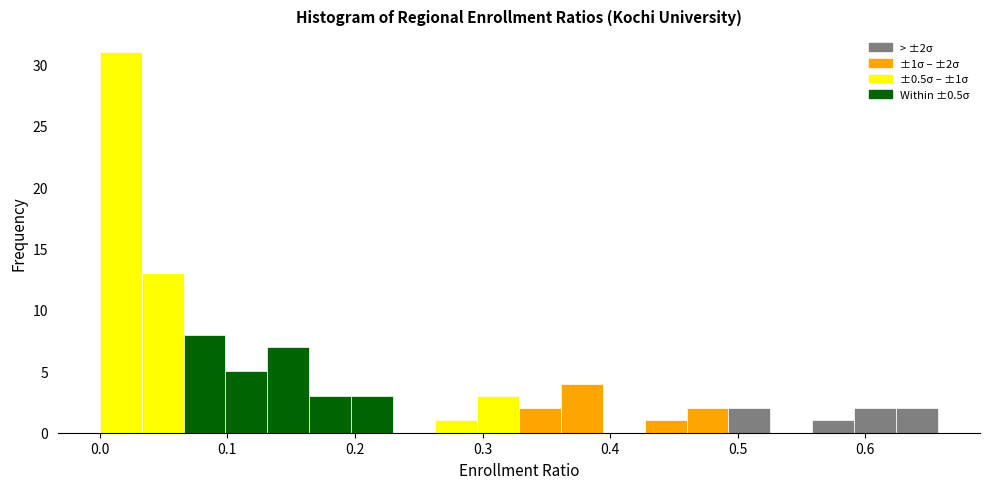

Around what value on the x-axis is the tallest bar? Give the approximate position of its centre, as read against the axis.

0.02